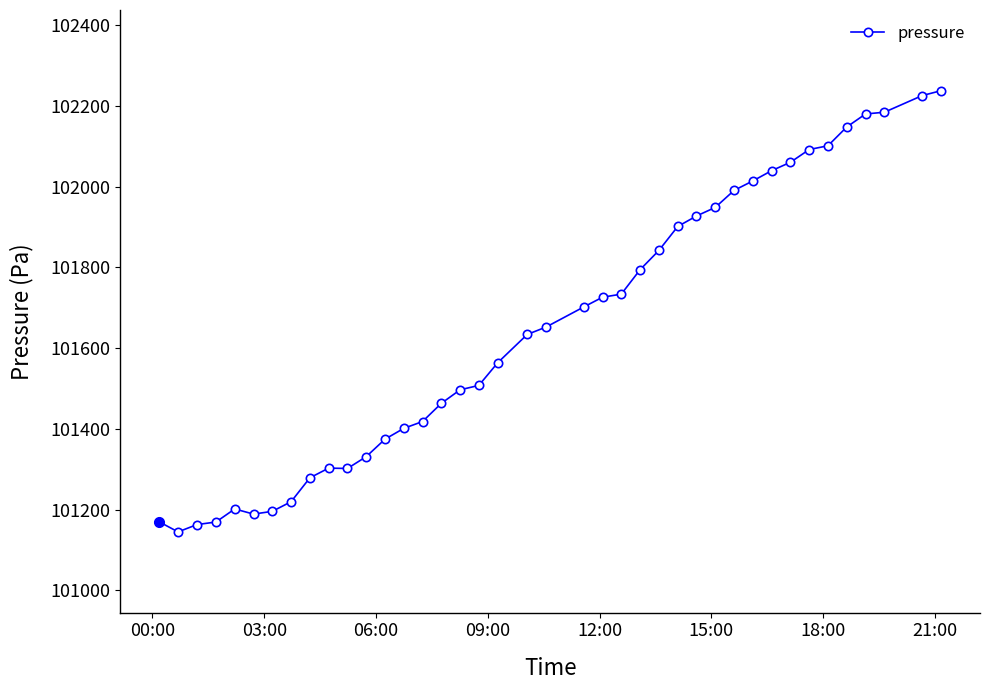

What is the sum of all values?

4066029.9